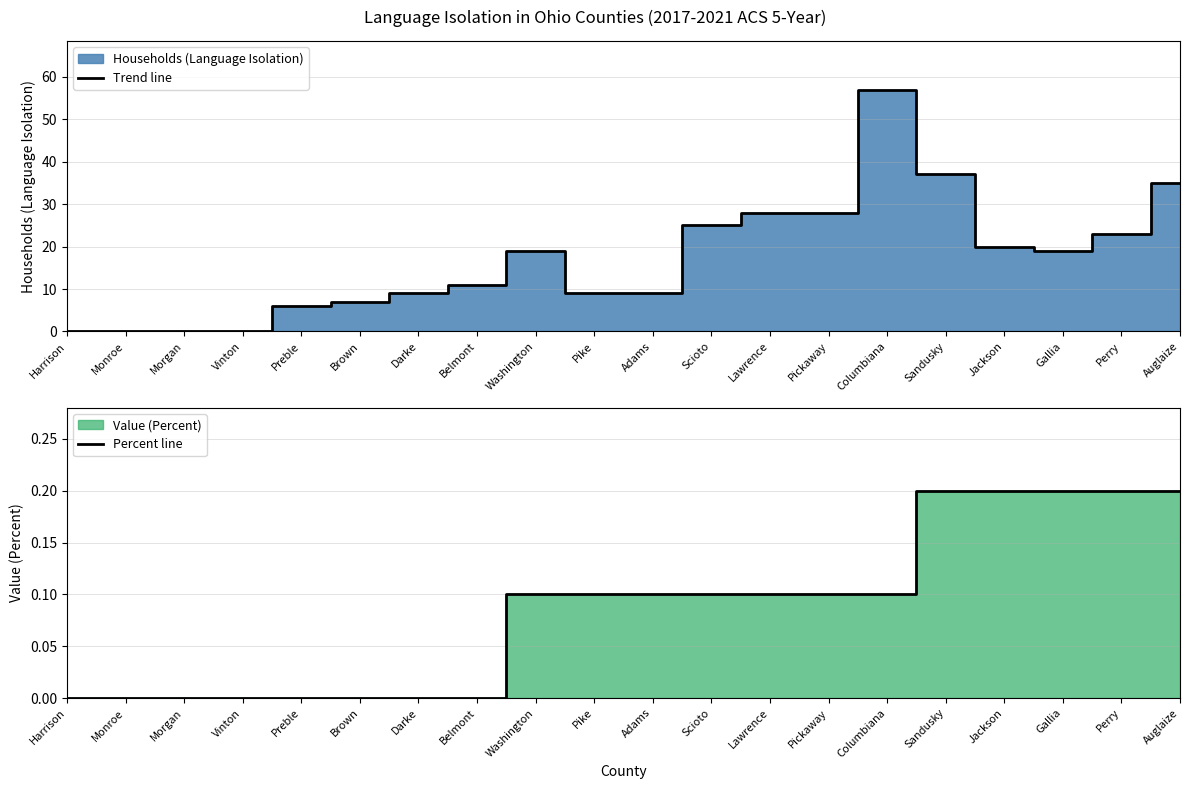

What is the label of the 20th point from the left?

Auglaize